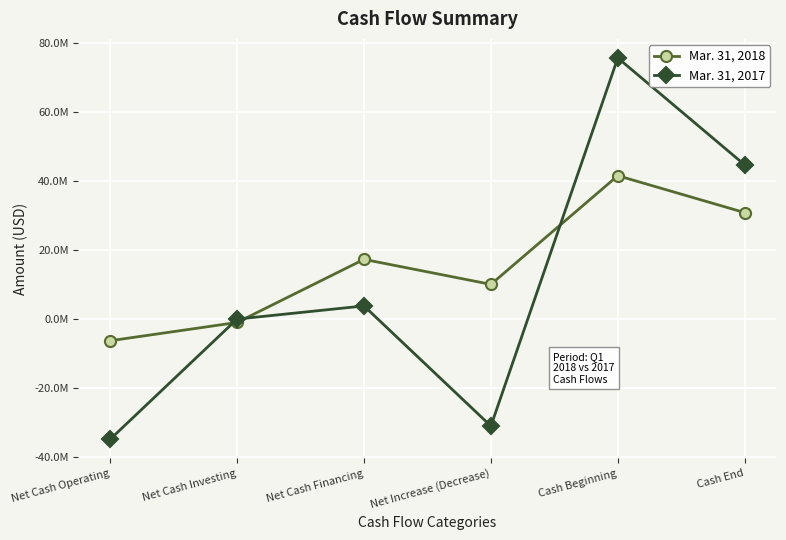

What is the approximate value of Mar. 31, 2018 at Cash Beginning, to the nearest 100?

41619000